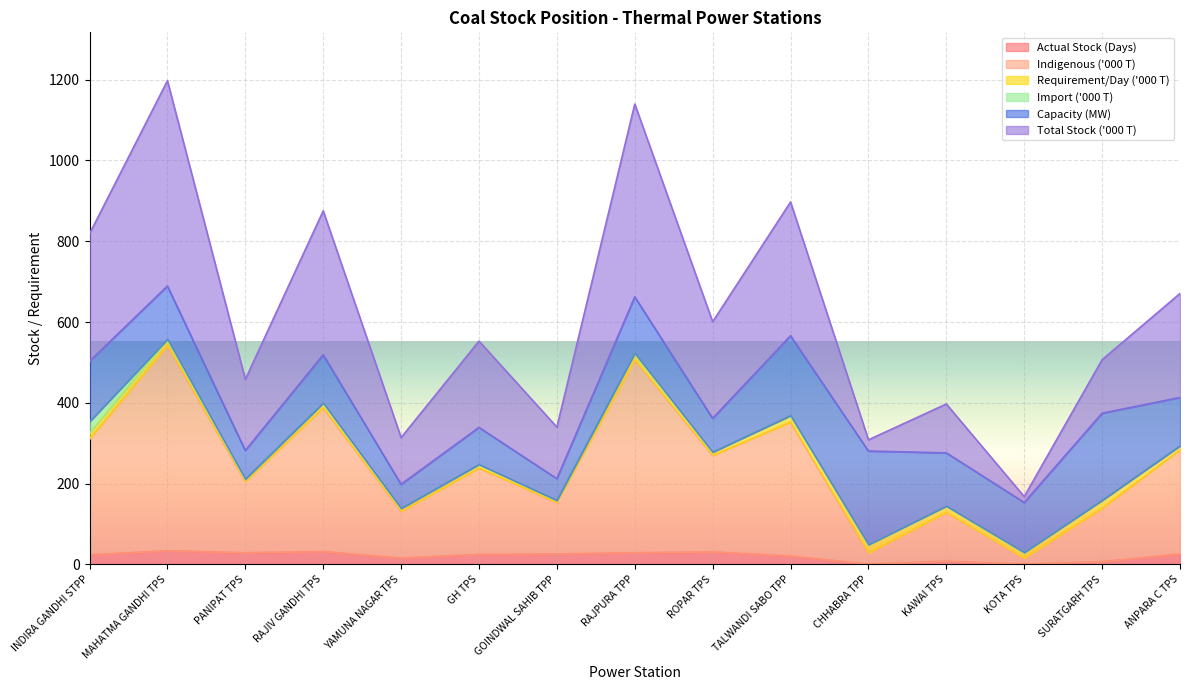

At which category is the sum across all series the highest?

MAHATMA GANDHI TPS